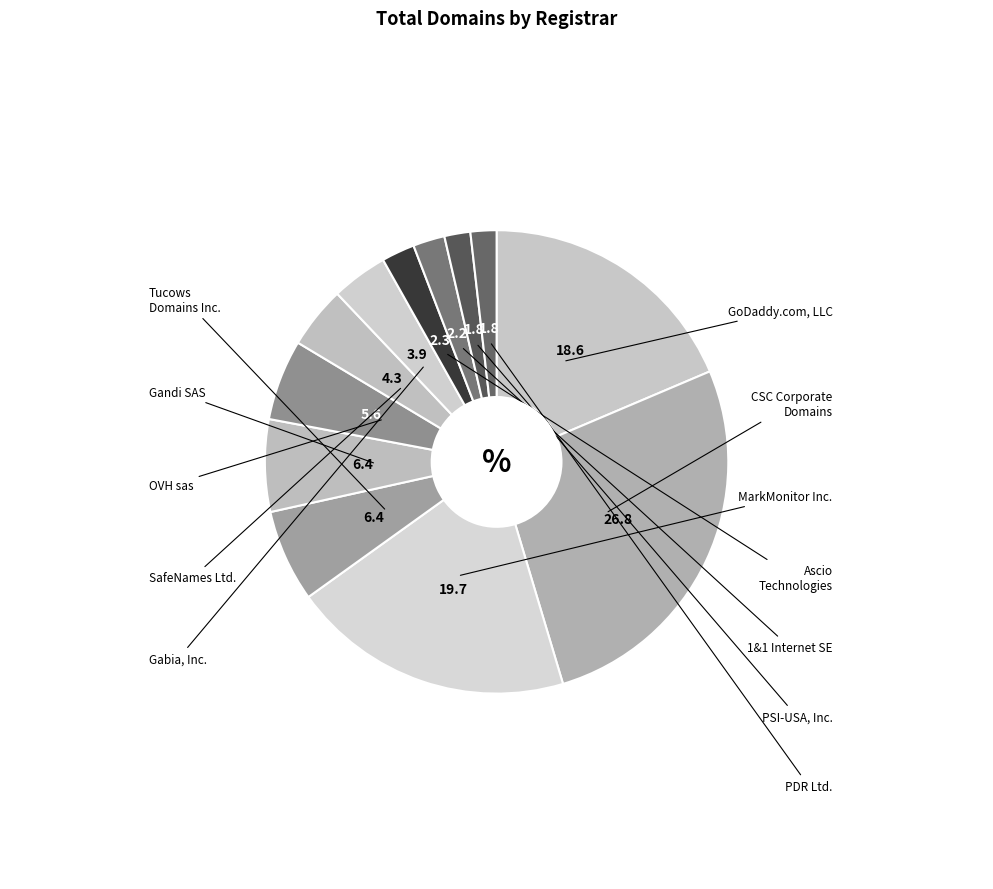

How many segments does this pie chart have?

12